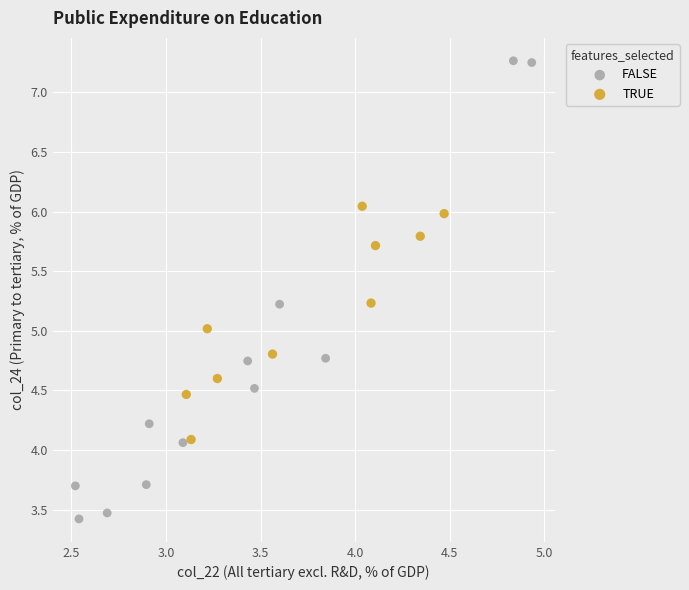

Which series reaches the maximum Y coordinate?

FALSE